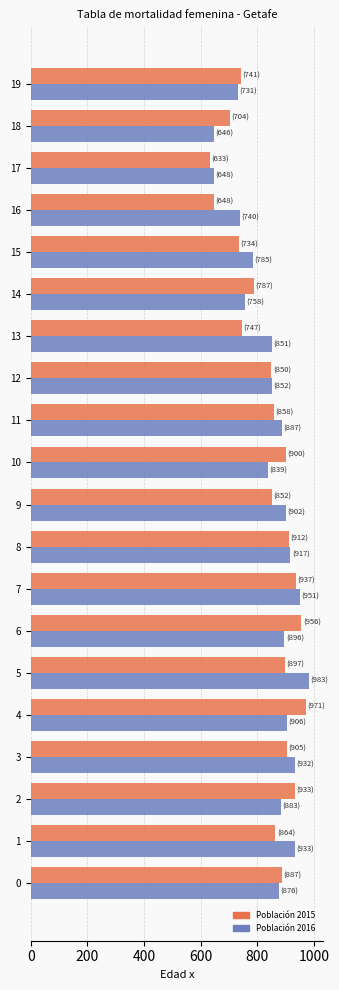

What is the difference between the second highest and minimum values in the Población 2016 series?

305